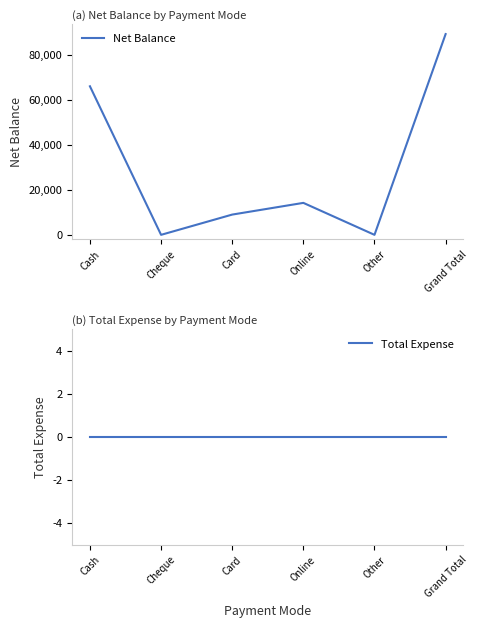

Reading left to right, what are all the values shown in this chart?

Net Balance: Cash=66000	Cheque=0	Card=9000	Online=14200	Other=0	Grand Total=89200
Total Expense: Cash=0	Cheque=0	Card=0	Online=0	Other=0	Grand Total=0